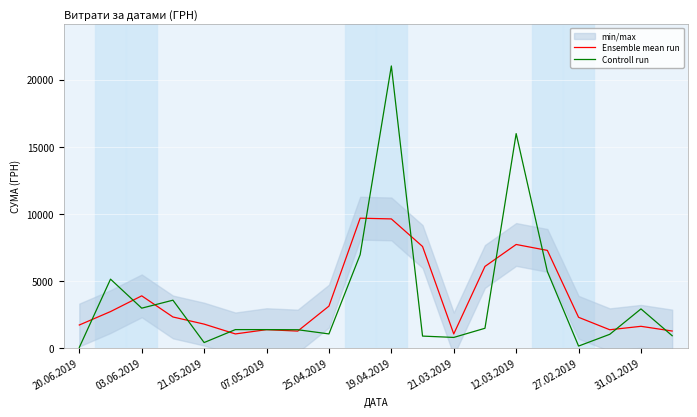

In Controll run, how many points are higher than both neighbors (excluding endpoints)?

5